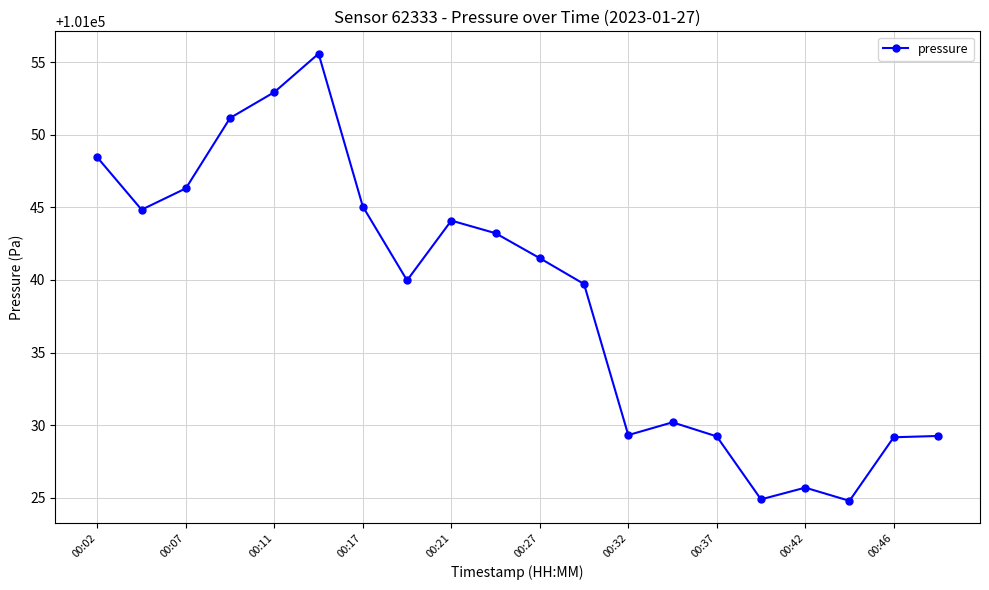

What is the value of the 8th point from the left?

101040.0